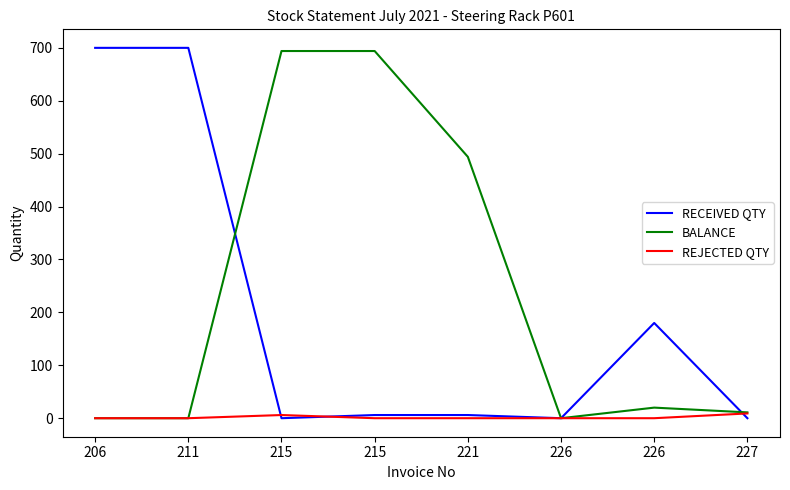

Which series has the largest range (max minus min)?

RECEIVED QTY